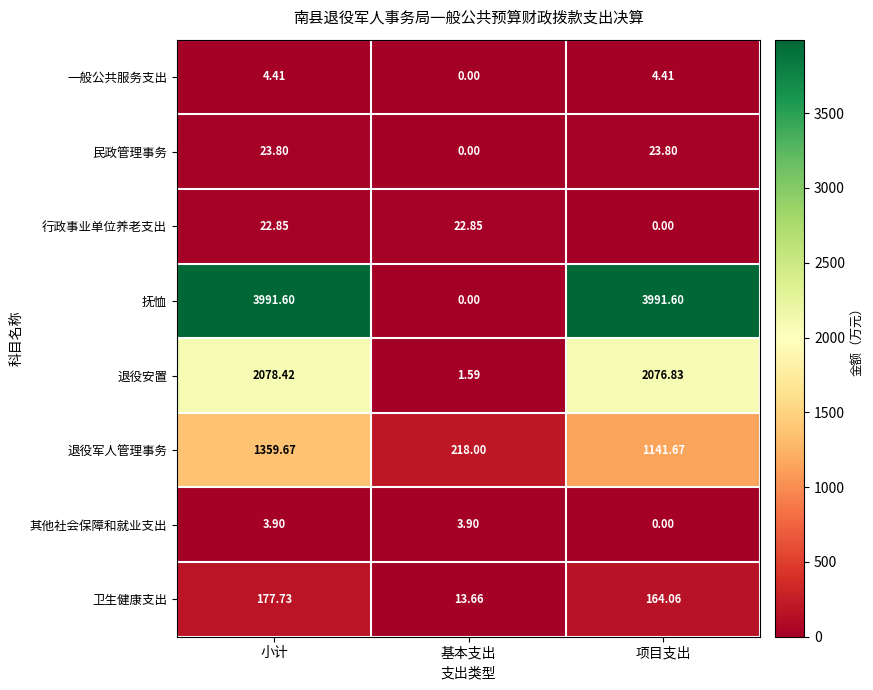

Which series has the largest range (max minus min)?

抚恤